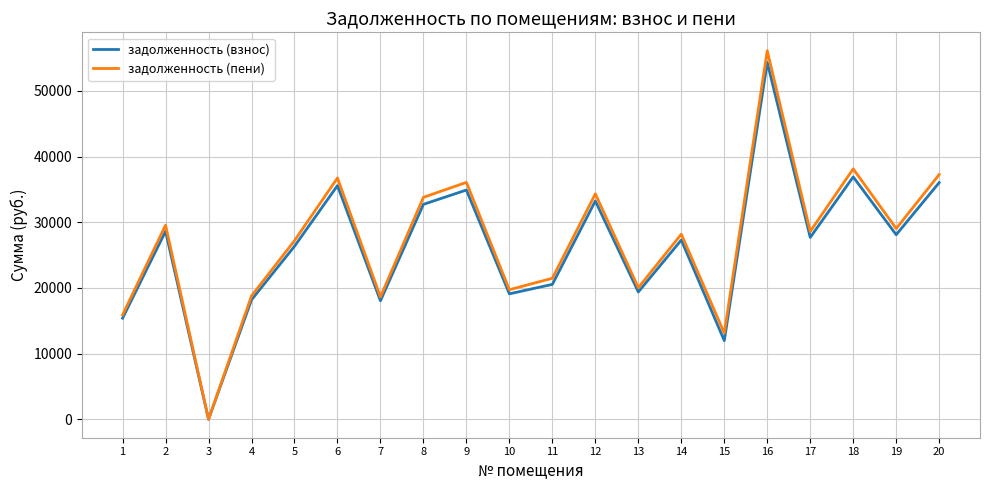

What is the spread (max minus min) of values at 13?

651.0